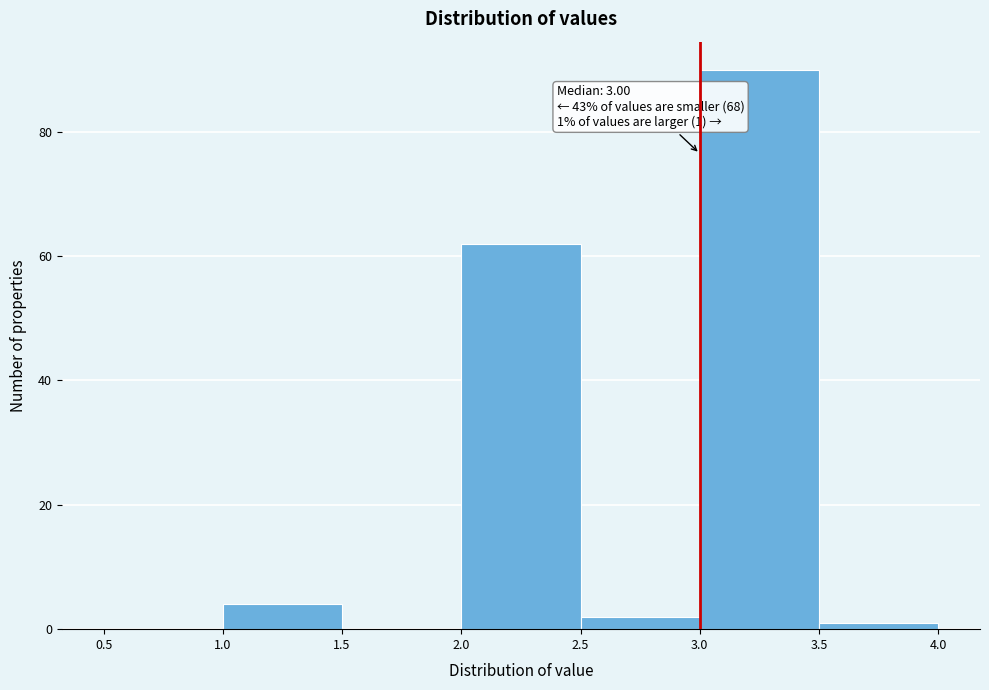

Over which range of the x-axis is the bar tallest?

3.0 to 3.5